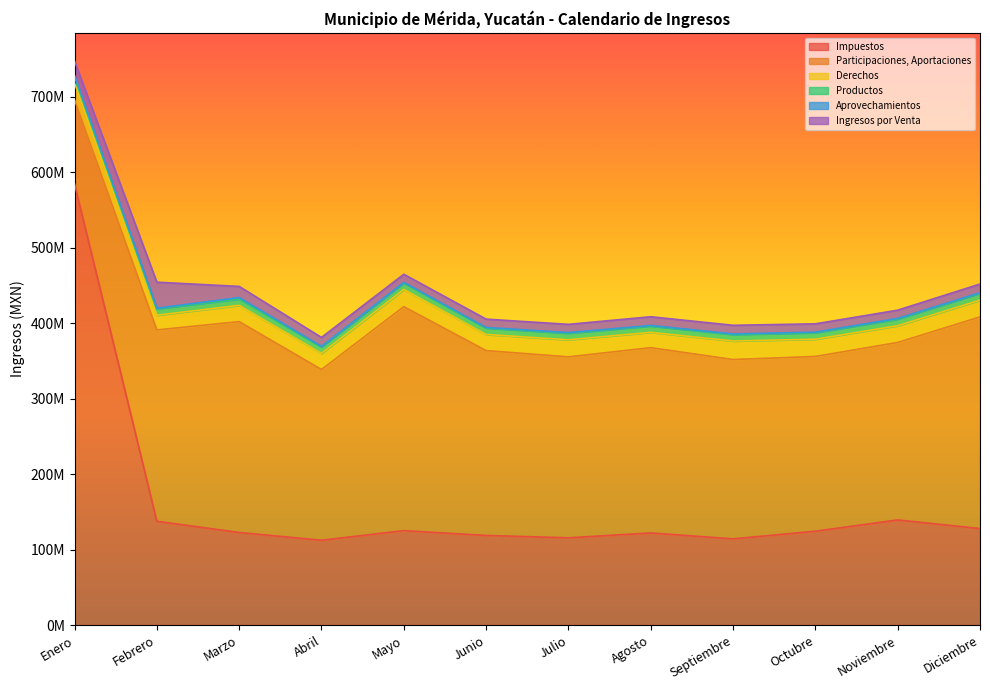

True or false: Ingresos por Venta and Impuestos intersect in this chart.

False